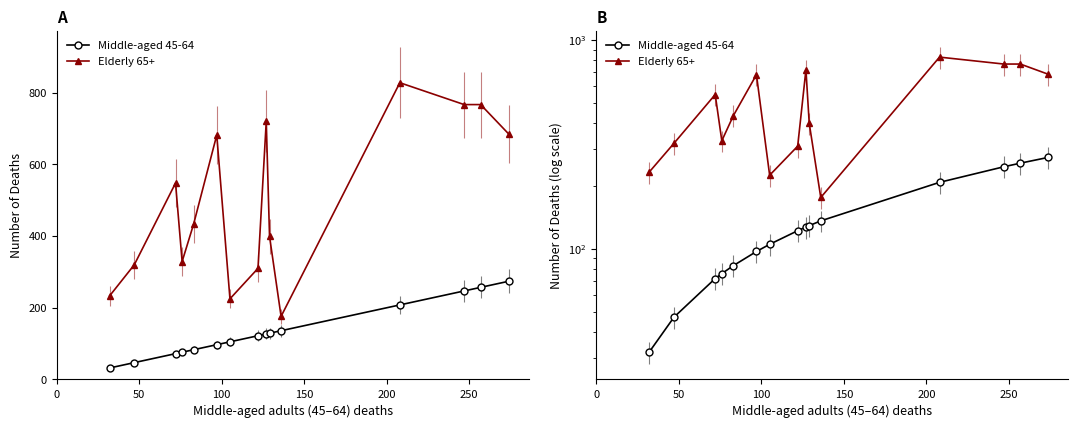

What are all the series names shown in the legend?

Middle-aged 45-64, Elderly 65+